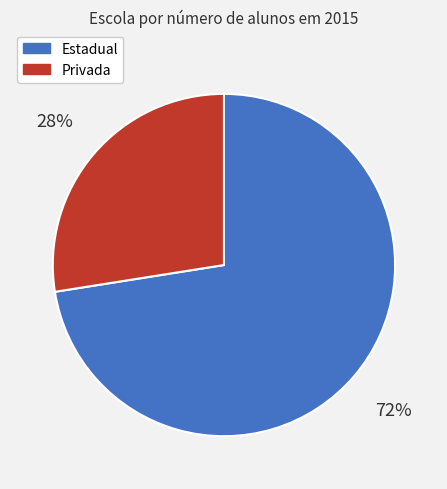

How many segments does this pie chart have?

2